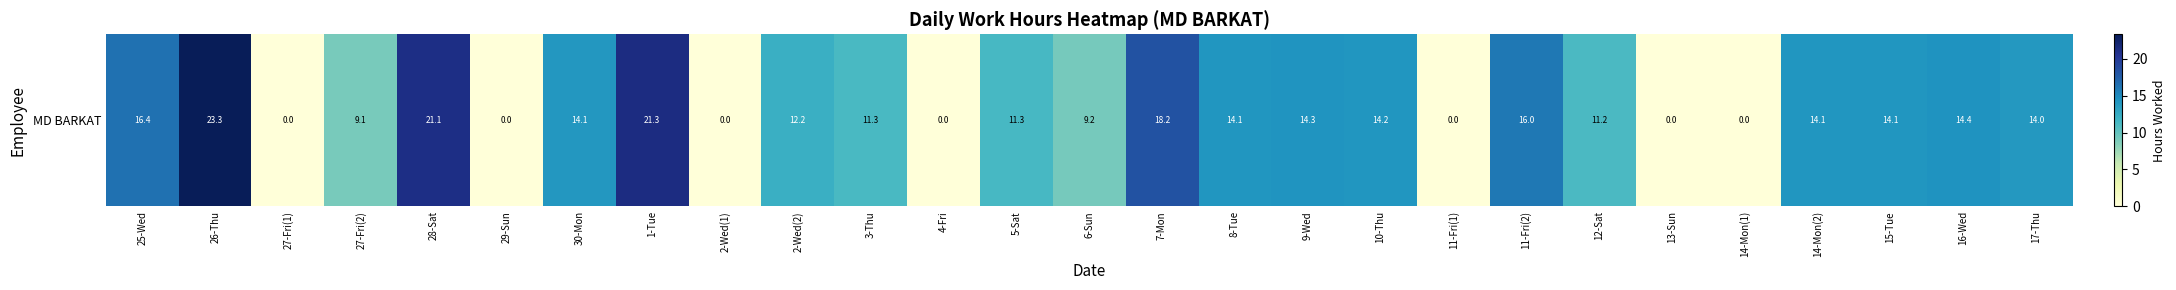

True or false: the data shows -8.4 at 11-Fri(1).

False